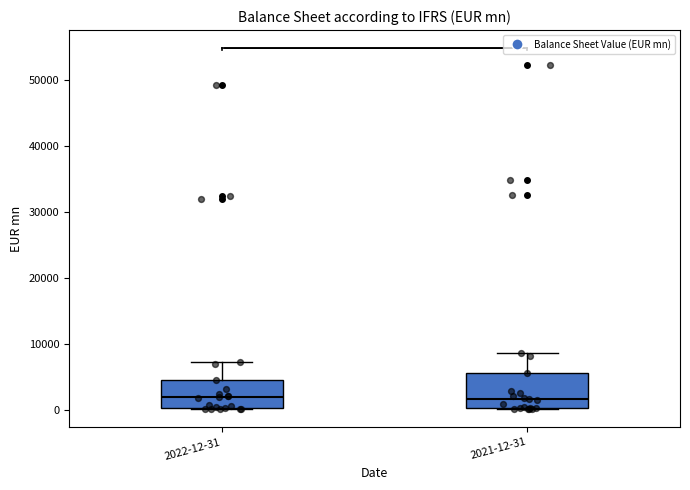

Reading left to right, read every box against the y-axis: the position of its median line, the range the box covers, and the ends of its whiskers. The values are not printed on the chart, so give them approximately, as read against the axis.

2022-12-31: median 2000, box 0 to 4000, whiskers 0 to 7000
2021-12-31: median 2000, box 0 to 6000, whiskers 0 to 9000